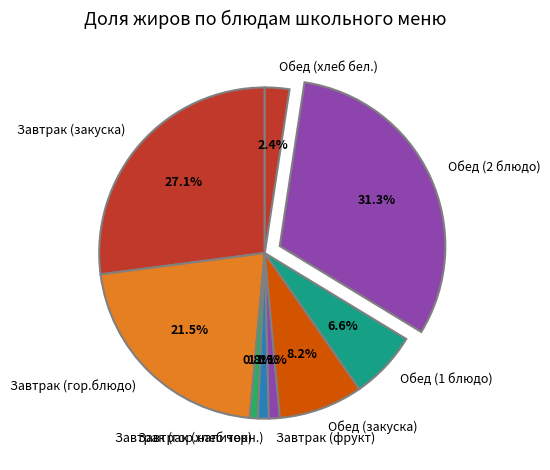

How many segments does this pie chart have?

9